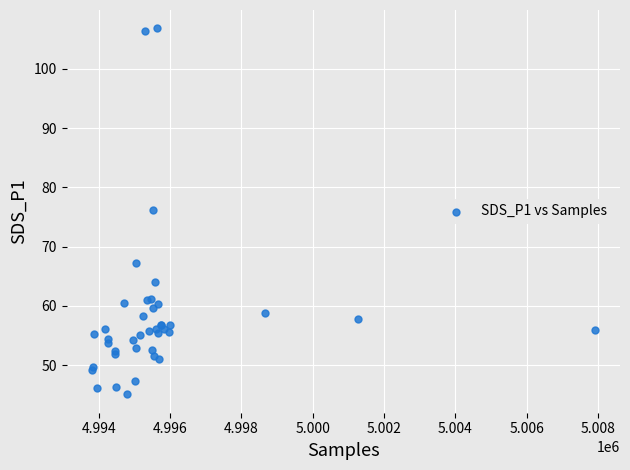

What Y value in the scatter plot is closest to 75?

76.2